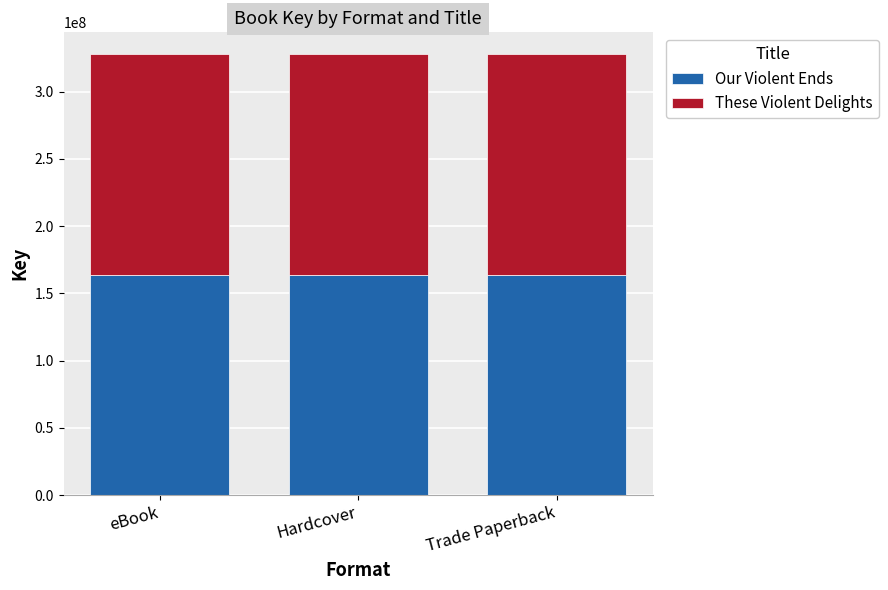

What is the total value across all series at Trade Paperback?

327655017